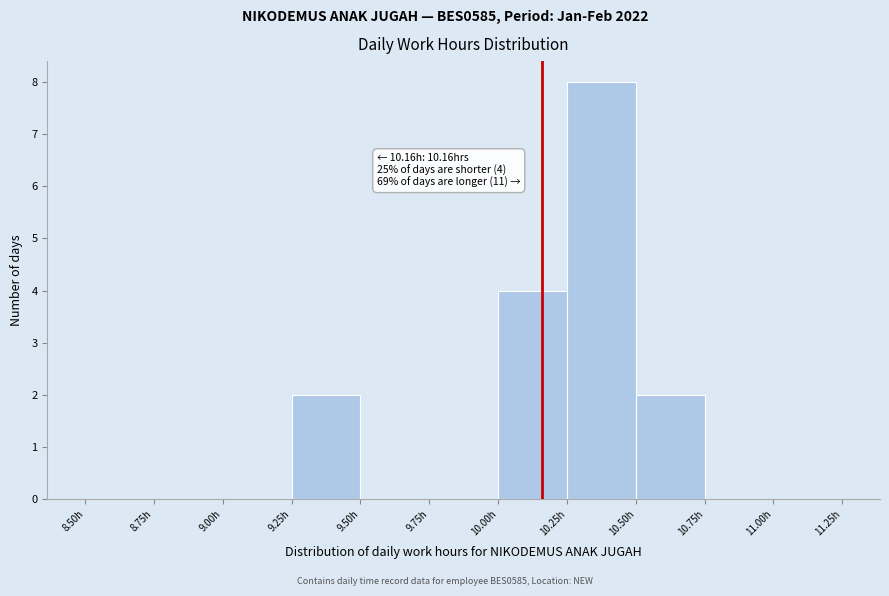

Over which range of the x-axis is the bar tallest?

10.25 to 10.50